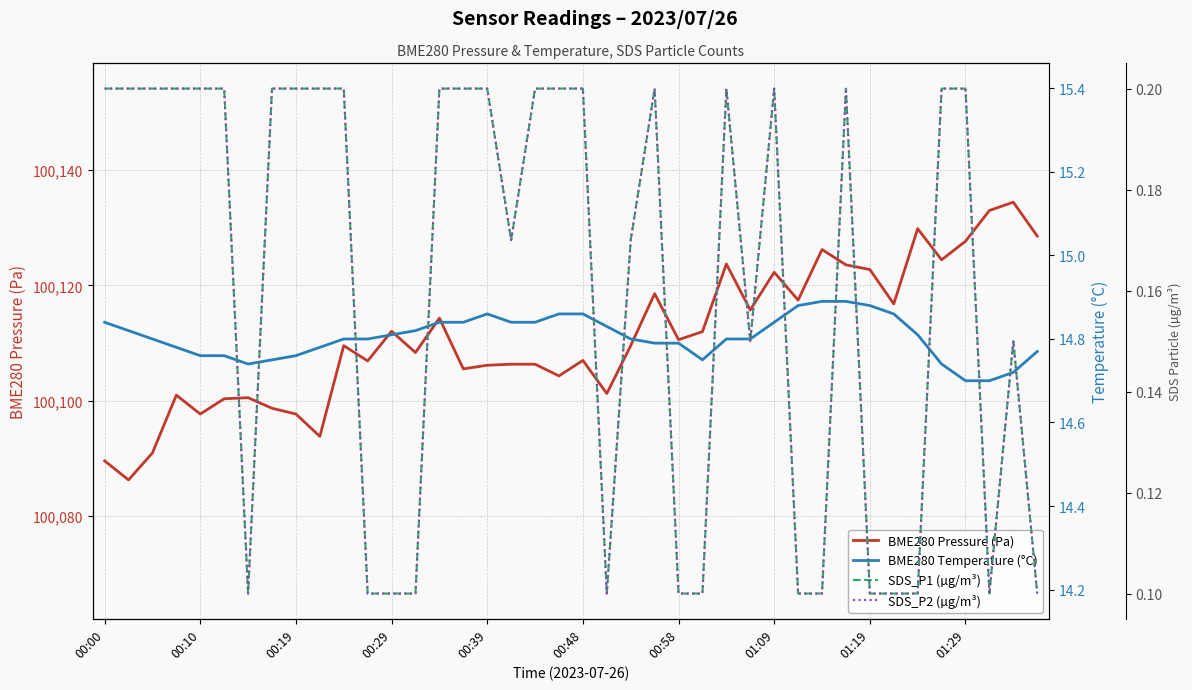

The BME280 Pressure (Pa) series shows 136913.8 at 00:48. True or false?

False